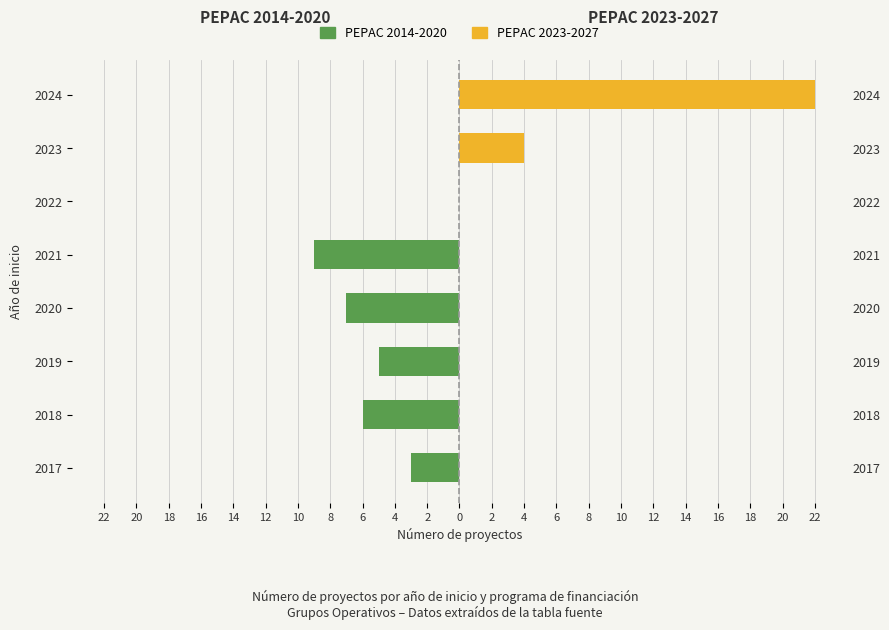

What is the average value of the PEPAC 2014-2020 series?

-4